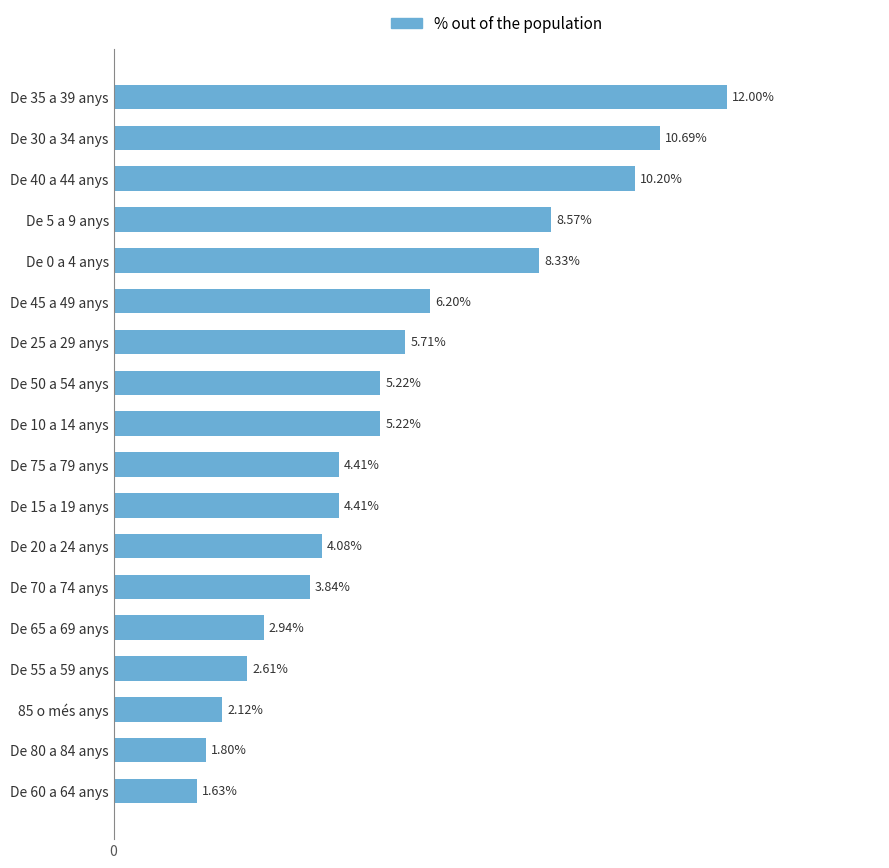

Between De 5 a 9 anys and De 10 a 14 anys, which is larger?

De 5 a 9 anys